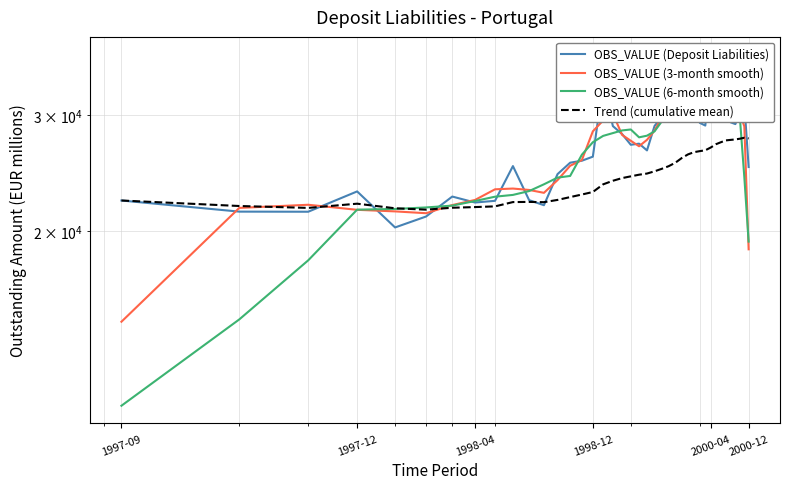

At which category does the chart reach its minimum across all series?

1997-09